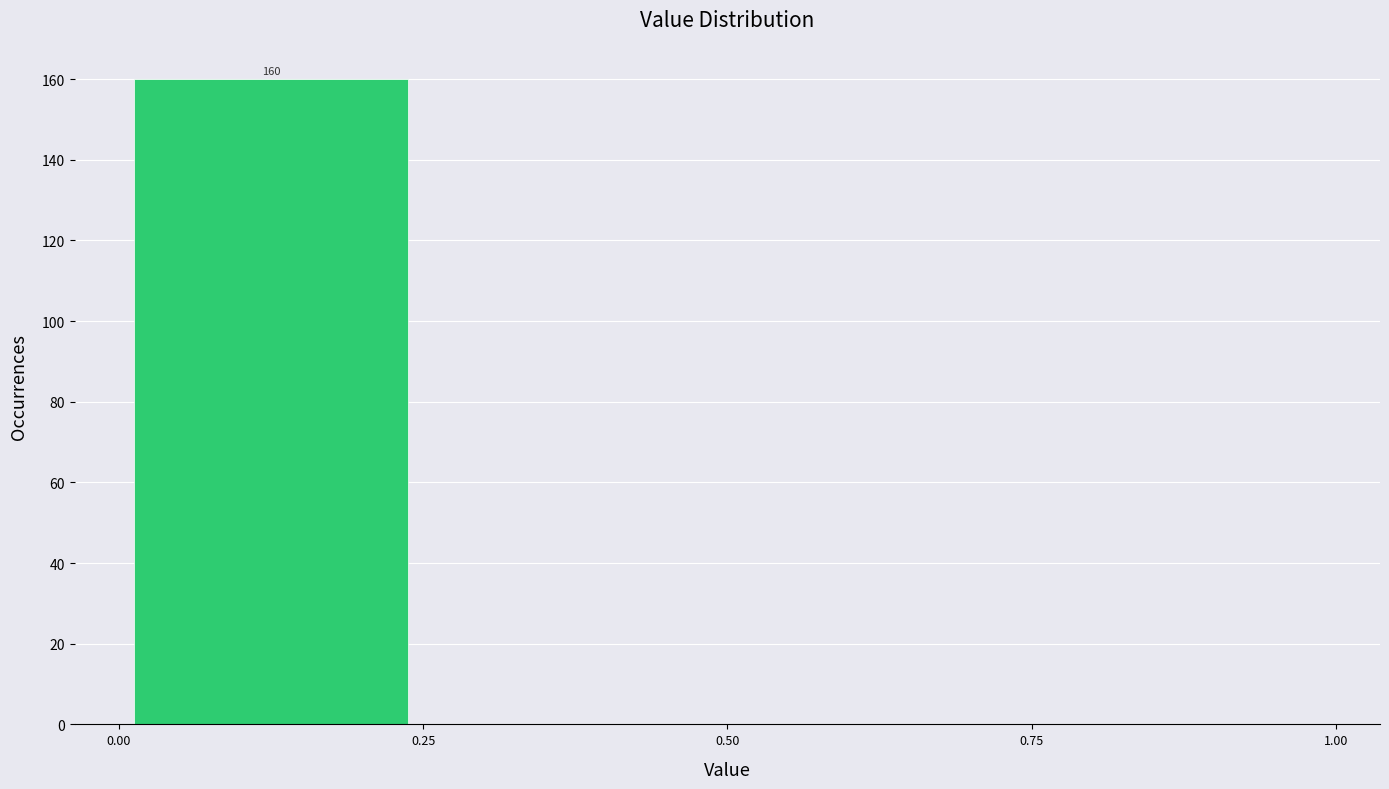

Which range on the x-axis has the tallest bar?

0.00 to 0.25